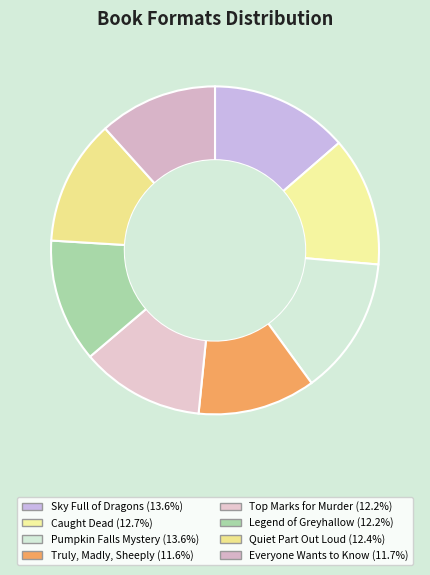

Is it true that Legend of Greyhallow is 12% of the pie?

True